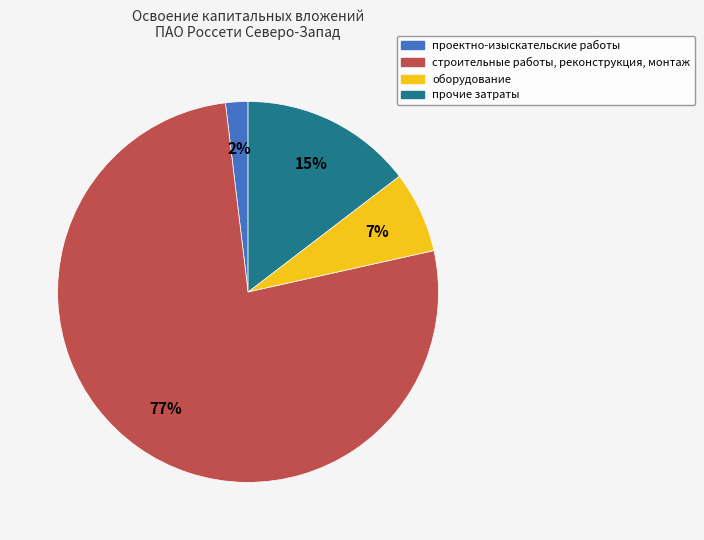

How many segments does this pie chart have?

4